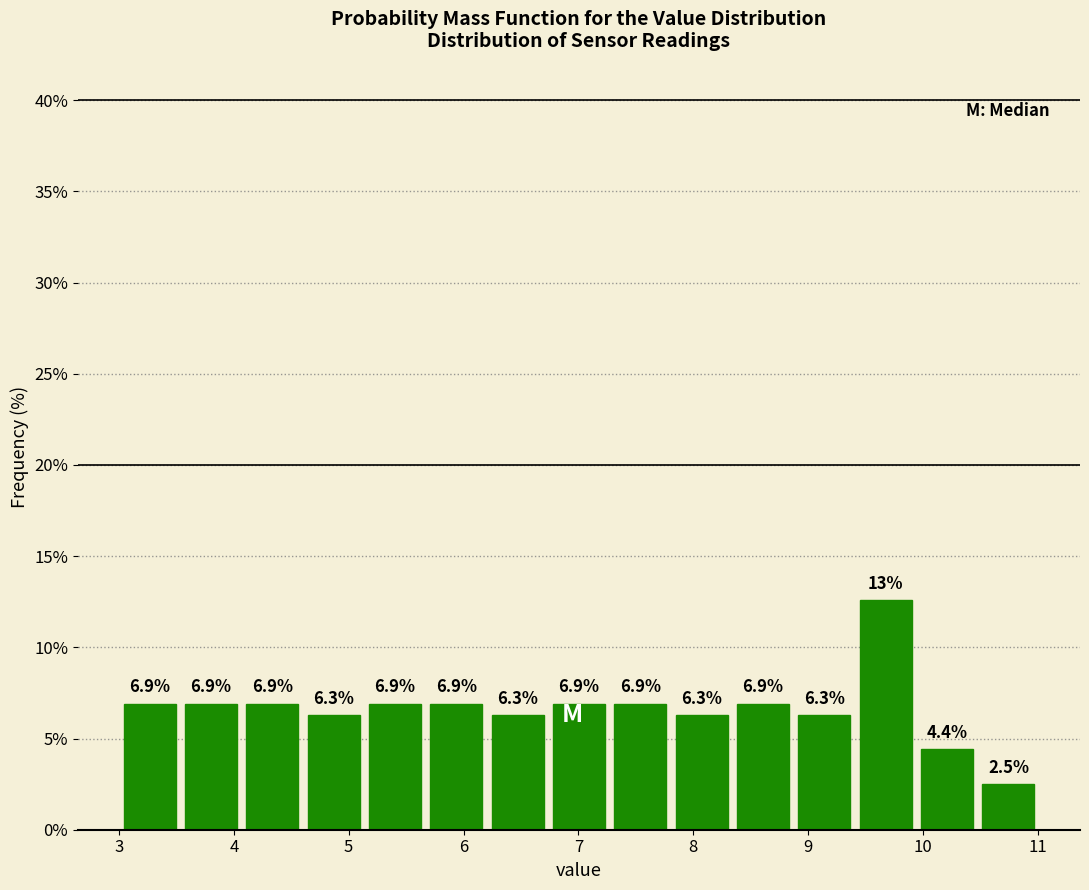

Over which range of the x-axis is the bar tallest?

9.4 to 9.9